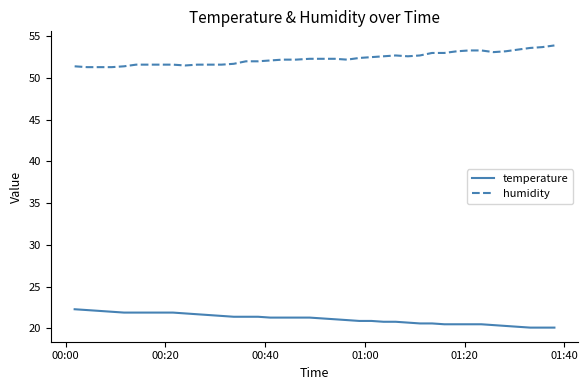

What is the greatest value displayed?

53.9